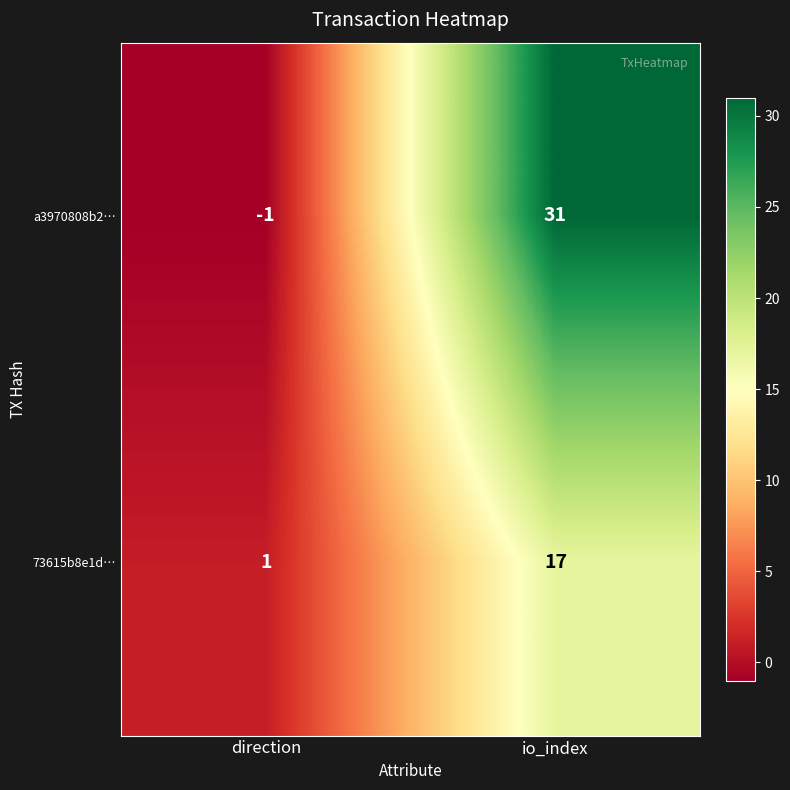

At which category is the sum across all series the highest?

io_index